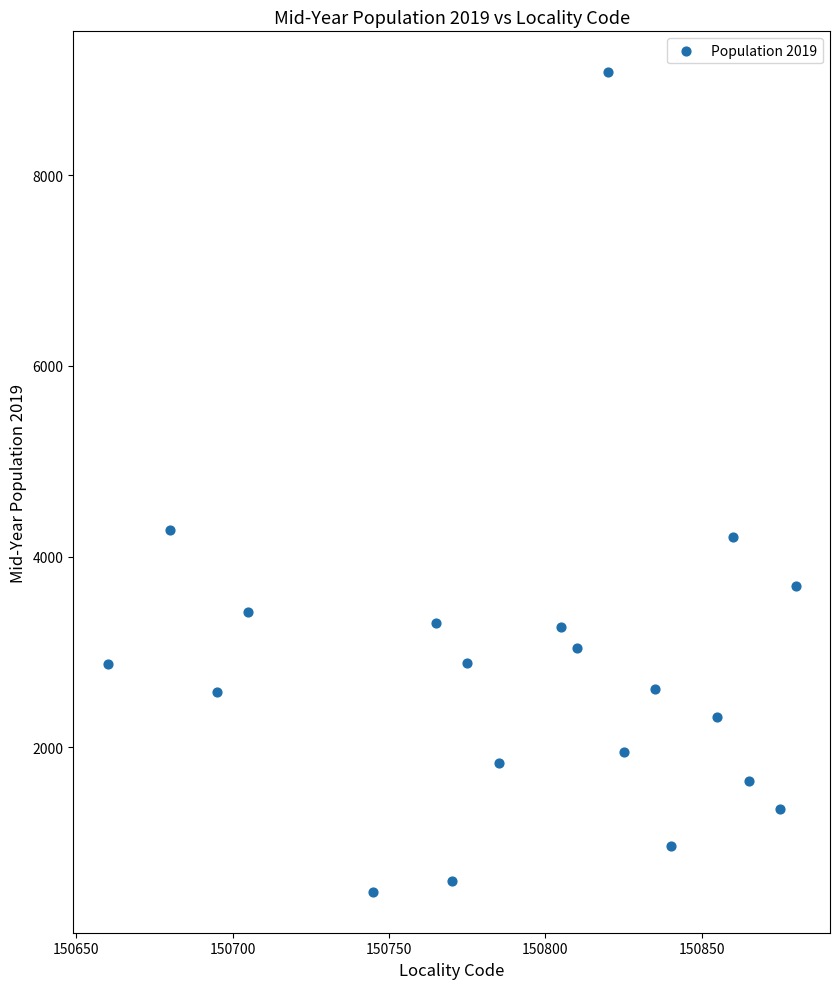

What is the range of X values (max minus min)?

220.0